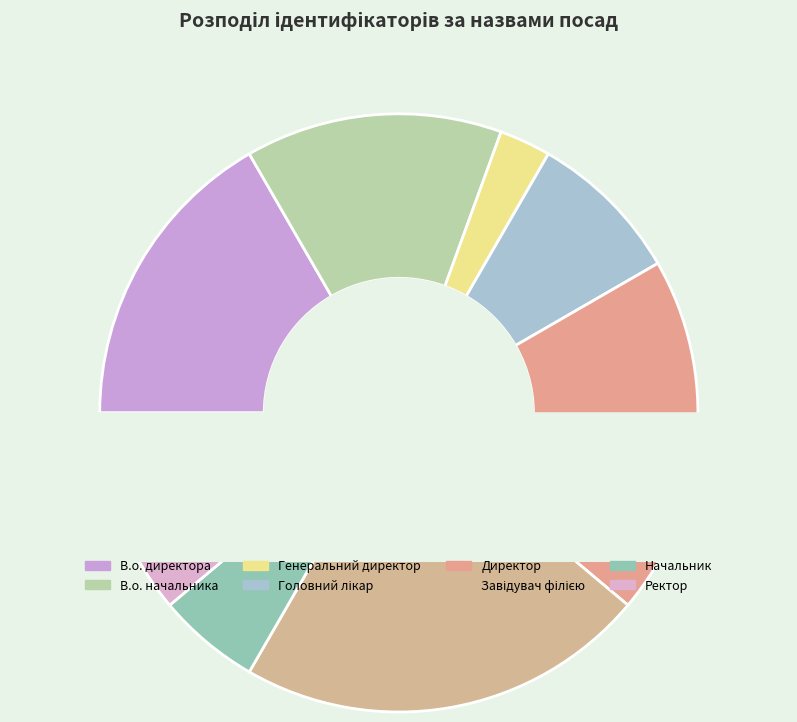

The В.о. начальника slice represents 14% of the pie. True or false?

True